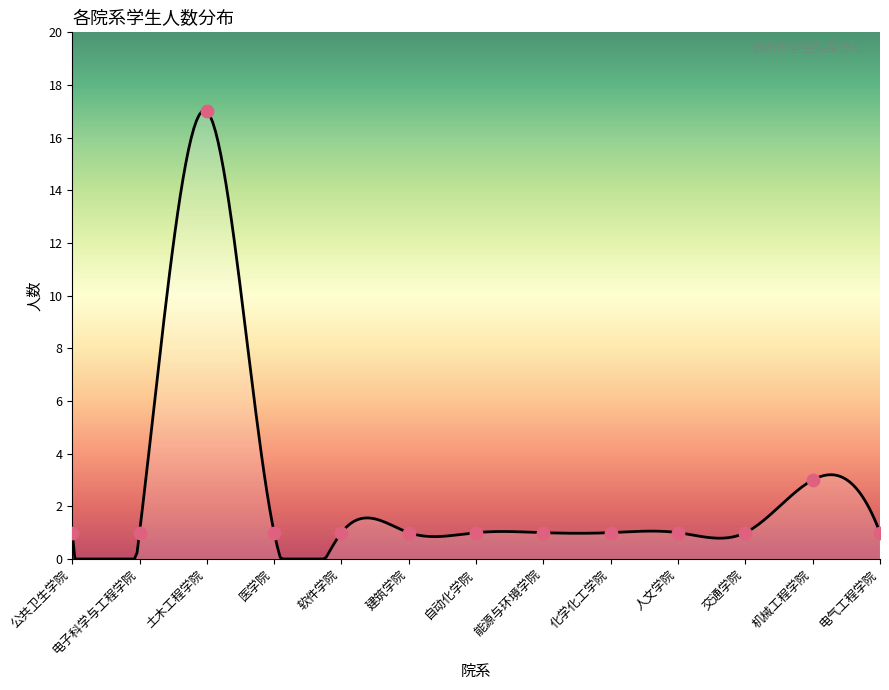

Between 自动化学院 and 公共卫生学院, which is larger?

自动化学院